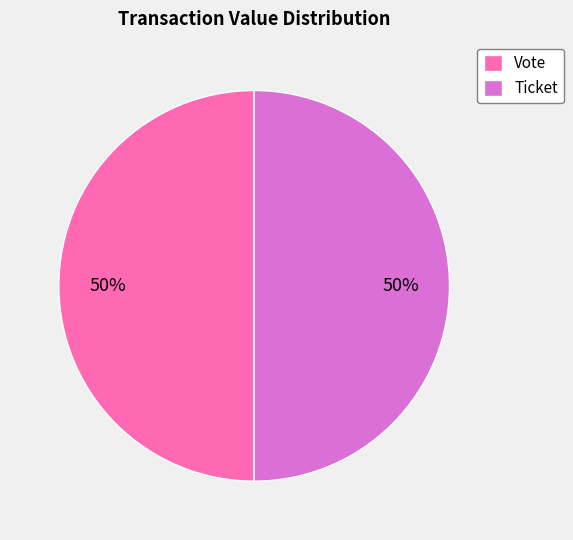

Is it true that Ticket is 12% of the pie?

False